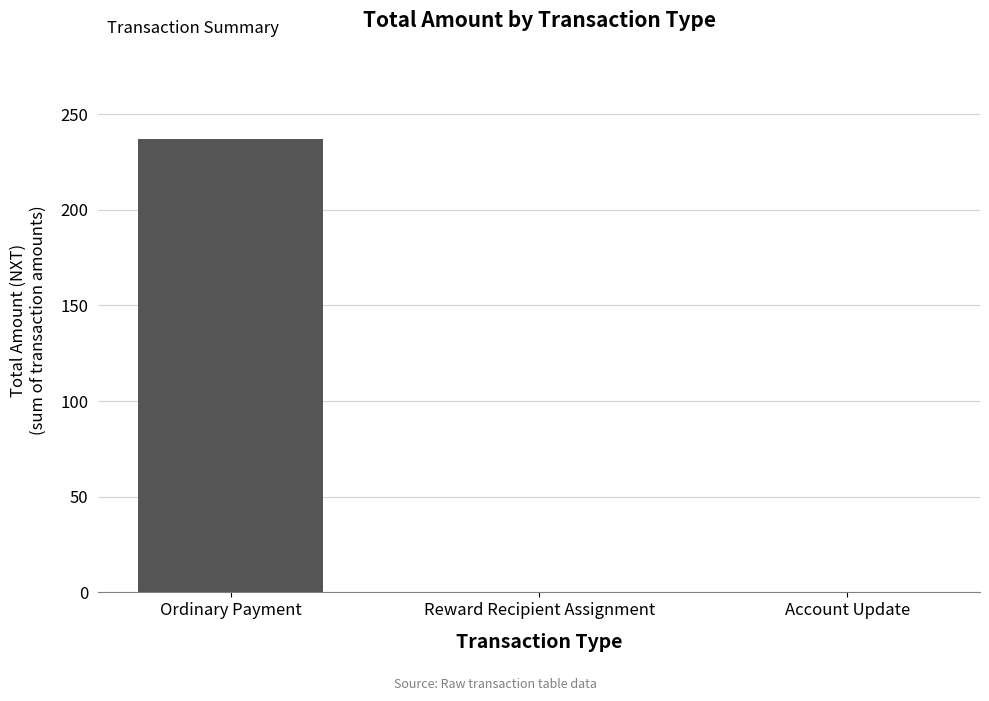

What is the sum of all values?

237.2